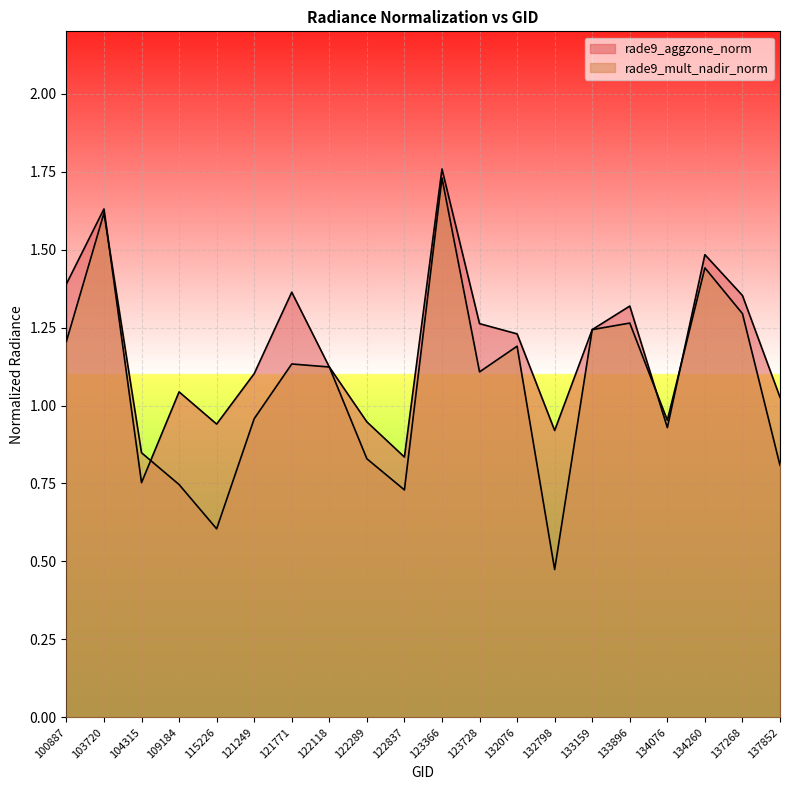

Where is rade9_aggzone_norm nearest to the value 1?

137852